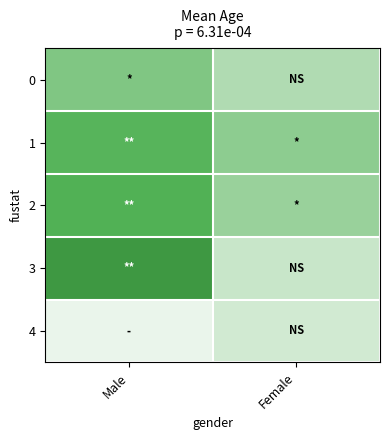

Which has a higher value, Female or Male?

Male